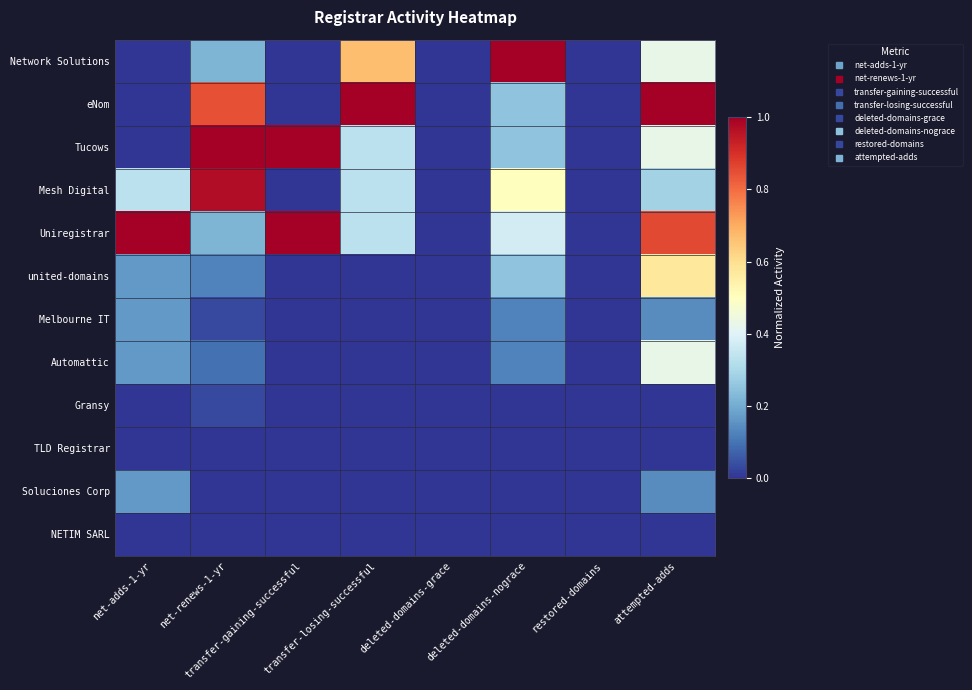

Rank the series by their maximum value, from lowest to highest.

TLD Registrar, NETIM SARL, Gransy, Melbourne IT, Soluciones Corp, Automattic, united-domains, Mesh Digital, Network Solutions, eNom, Tucows, Uniregistrar